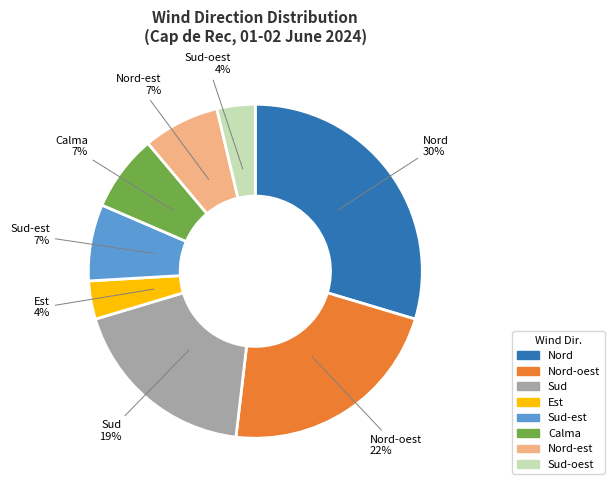

To the nearest percent, what is the average slice percentage?

12%